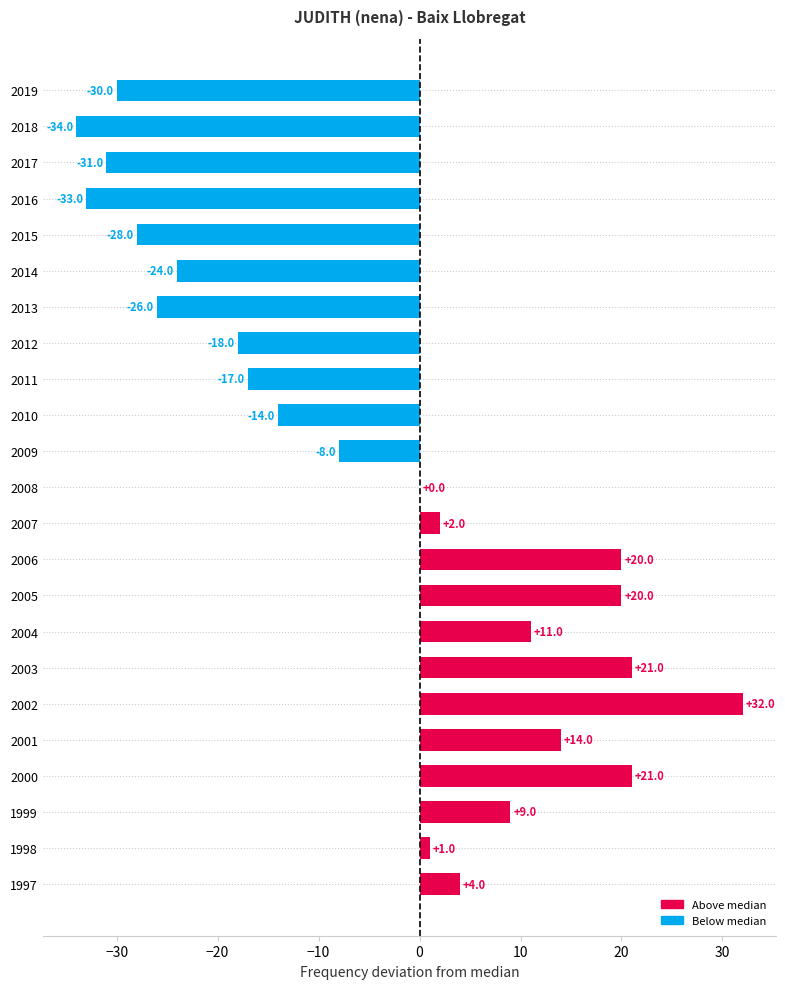

Which label corresponds to the largest value in the chart?

2002